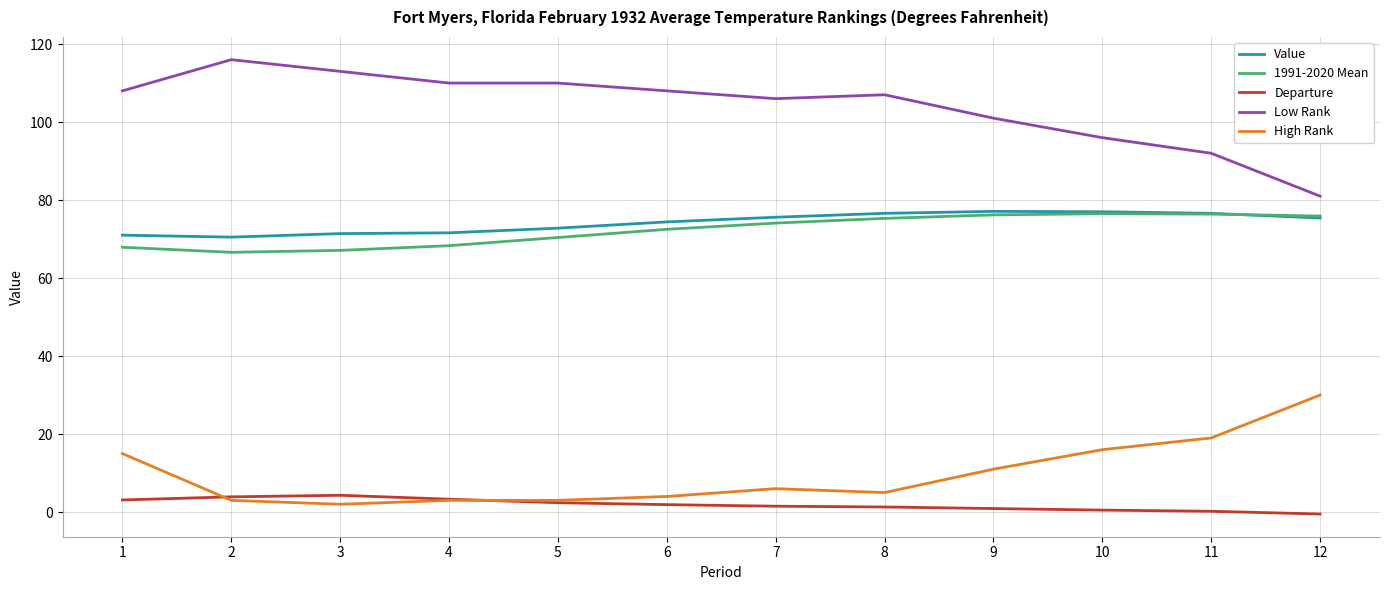

Which series has the largest total across all categories?

Low Rank